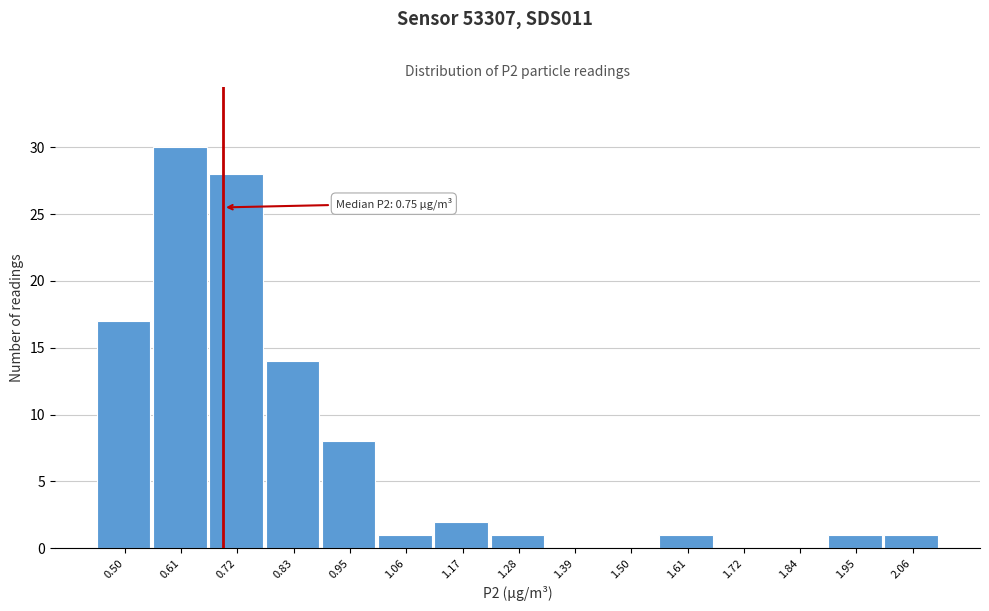

Reading left to right, extract all data points from this chart.

0.50=17	0.61=30	0.72=28	0.83=14	0.95=8	1.06=1	1.17=2	1.28=1	1.39=0	1.50=0	1.61=1	1.72=0	1.84=0	1.95=1	2.06=1